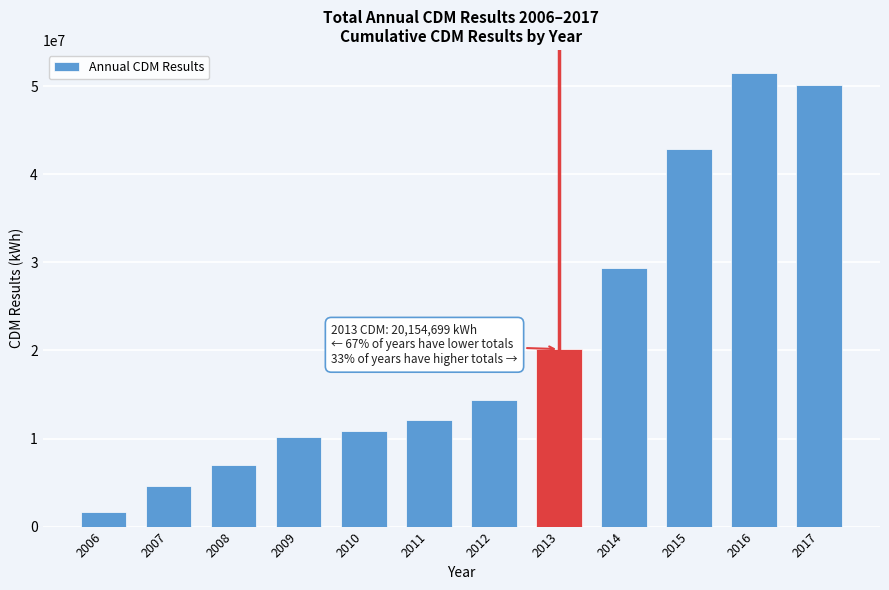

Reading left to right, transcribe all the data shown in this chart.

2006=1623155.2	2007=4646180.6	2008=6995958.7	2009=10186808.0	2010=10803490.5	2011=12098106.0	2012=14377494.8	2013=20154699.0	2014=29397195.4	2015=42876251.8	2016=51549649.6	2017=50122929.3